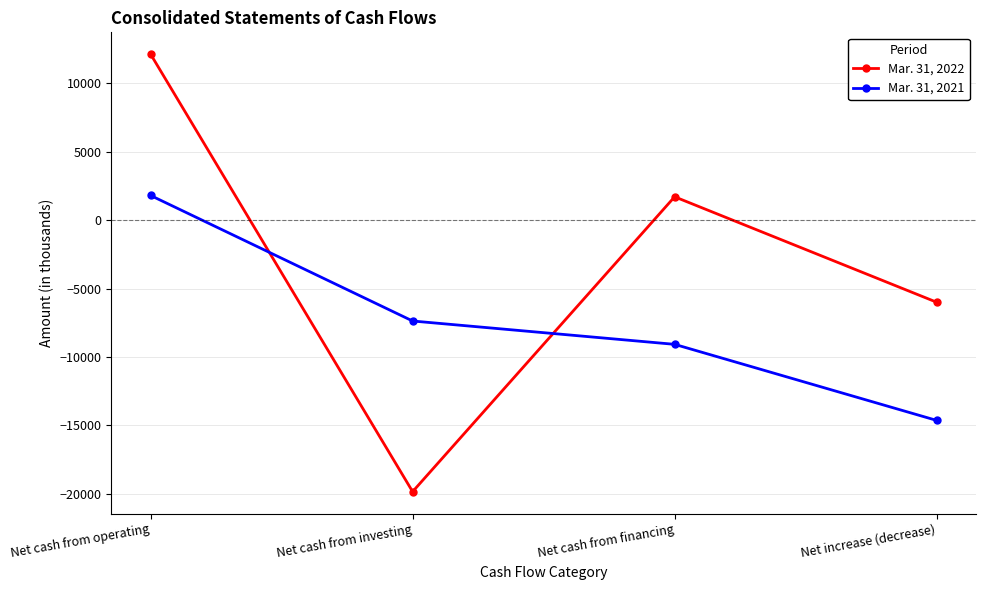

Which series has the largest range (max minus min)?

Mar. 31, 2022